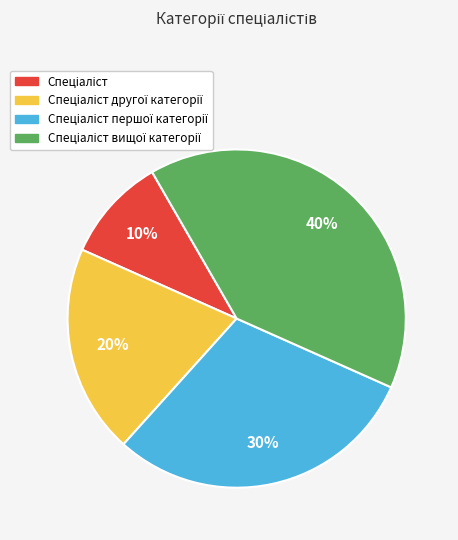

To the nearest percent, what is the average slice percentage?

25%